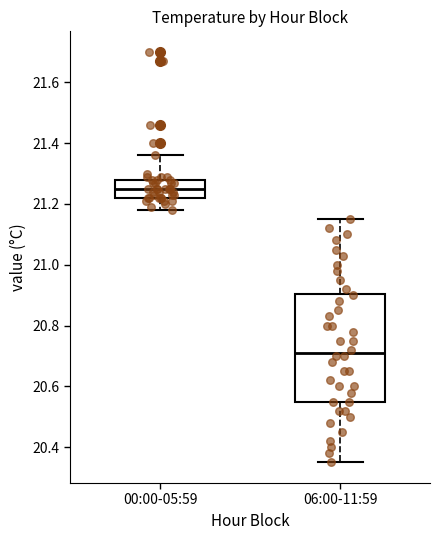

Which box has the lowest median line?

06:00-11:59